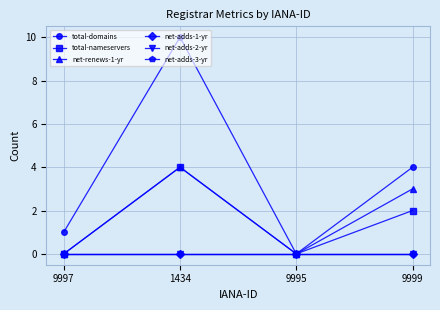

What is the spread (max minus min) of values at 1434?

10